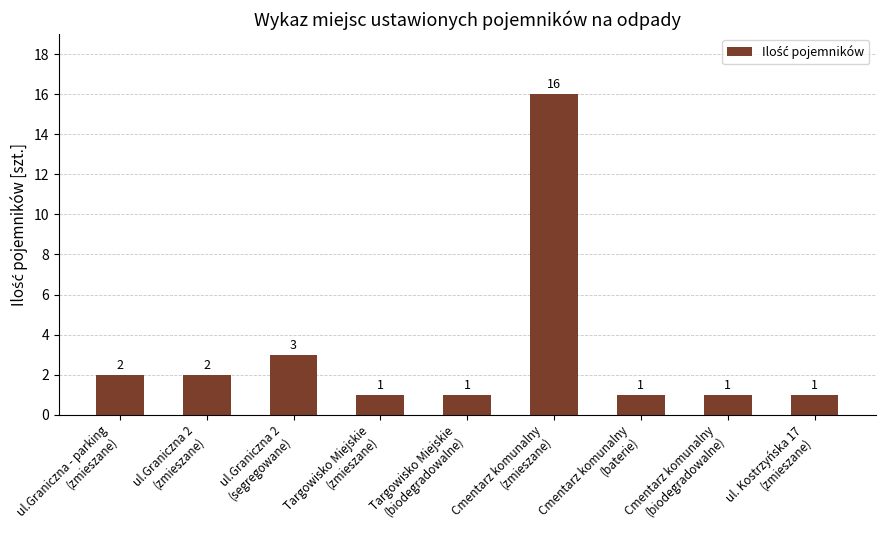

The value at ul.Graniczna 2
(segregowane) is 3. True or false?

True